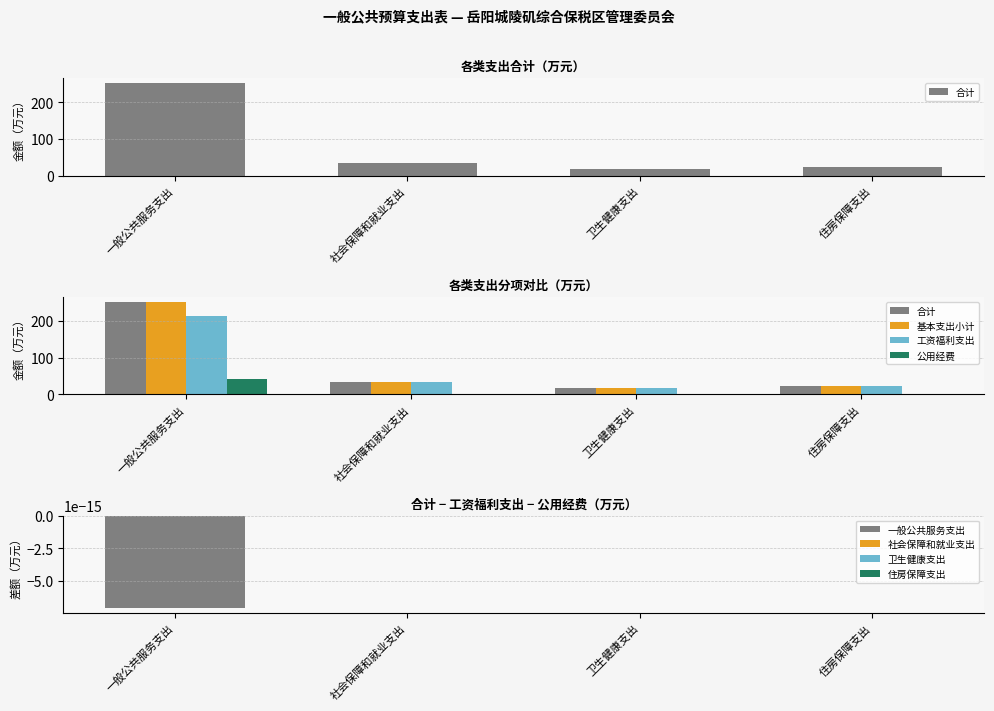

What is the label of the 2nd bar from the left?

社会保障和就业支出